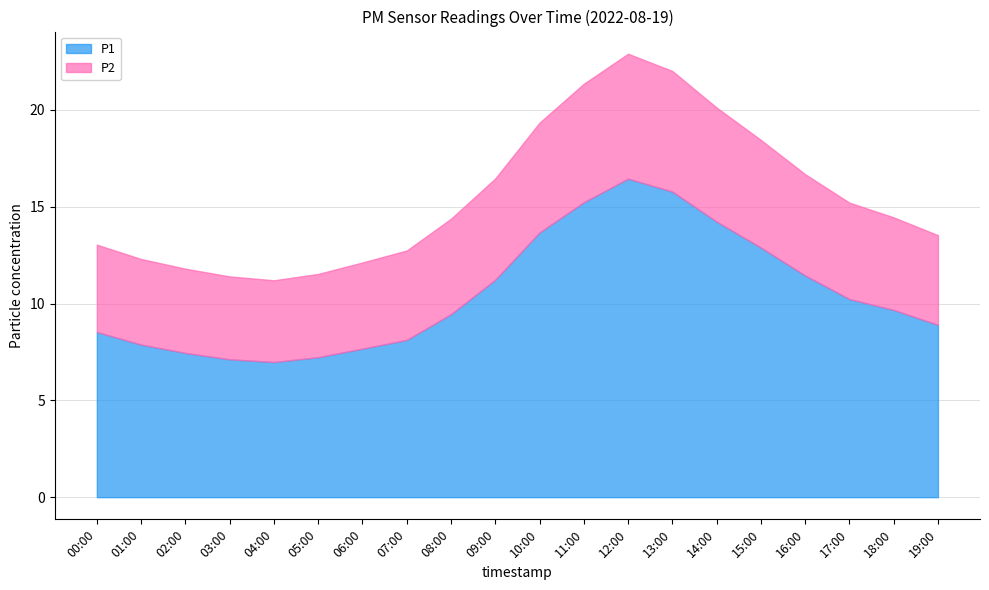

Reading left to right, transcribe all the data shown in this chart.

P1: 8.5	7.9	7.5	7.1	7.0	7.2	7.7	8.1	9.4	11.2	13.7	15.2	16.4	15.8	14.2	12.9	11.4	10.2	9.7	8.9
P2: 4.5	4.4	4.3	4.3	4.2	4.3	4.5	4.6	4.9	5.2	5.7	6.1	6.5	6.2	5.9	5.6	5.2	5.0	4.8	4.6